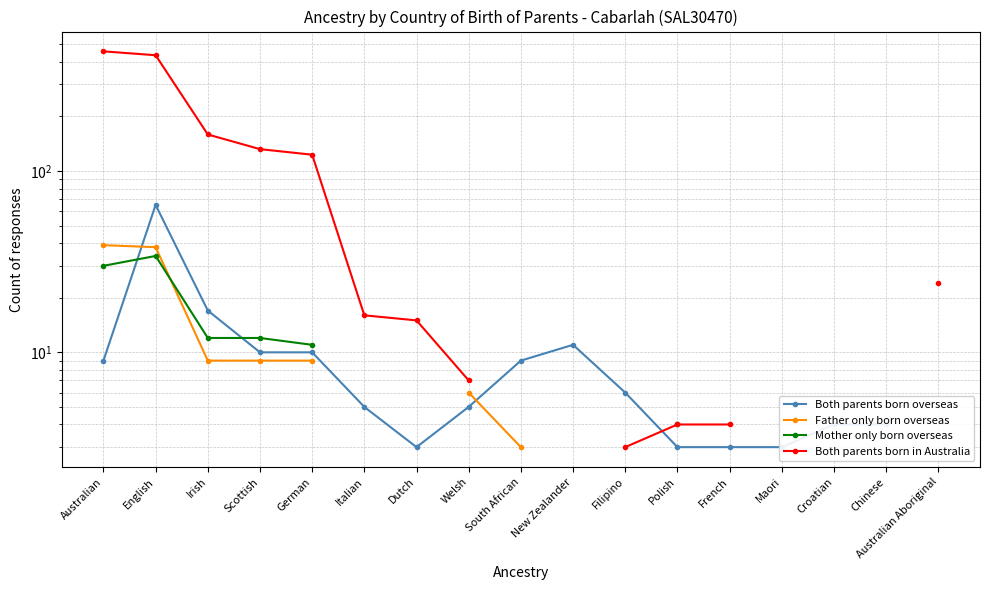

At which label is Father only born overseas closest to 21?

Irish